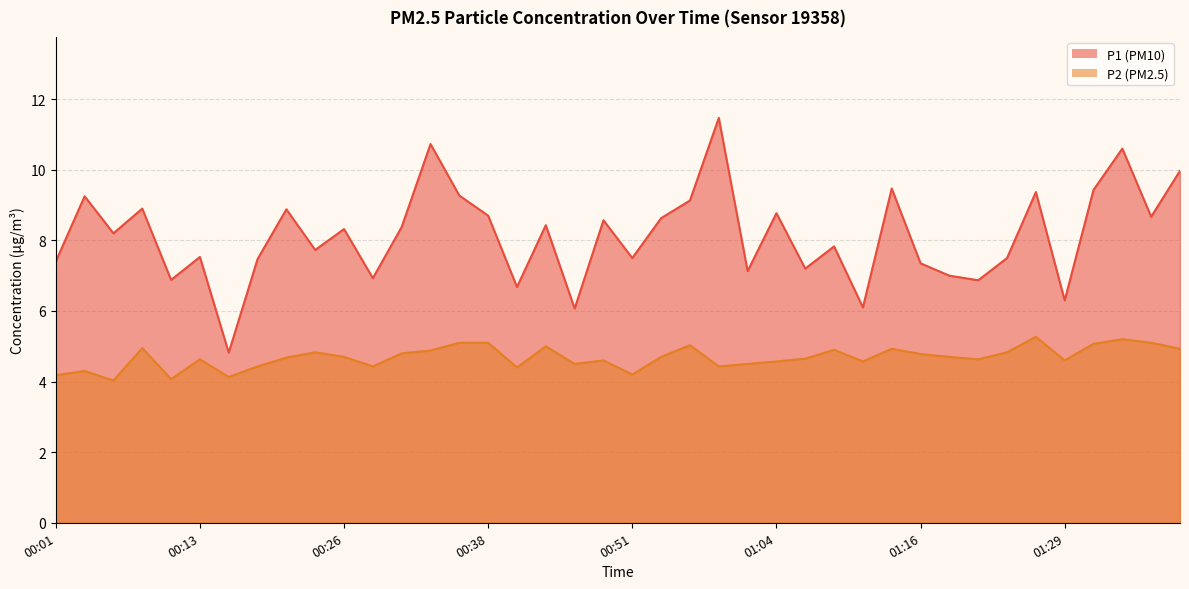

The P1 series shows 8.9 at 00:21. True or false?

True